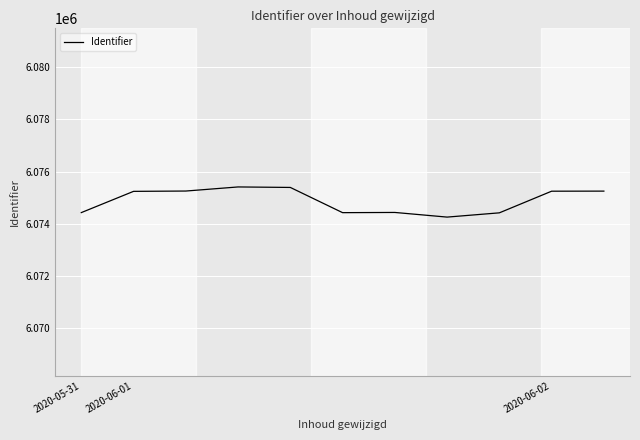

What is the greatest value displayed?

6075412